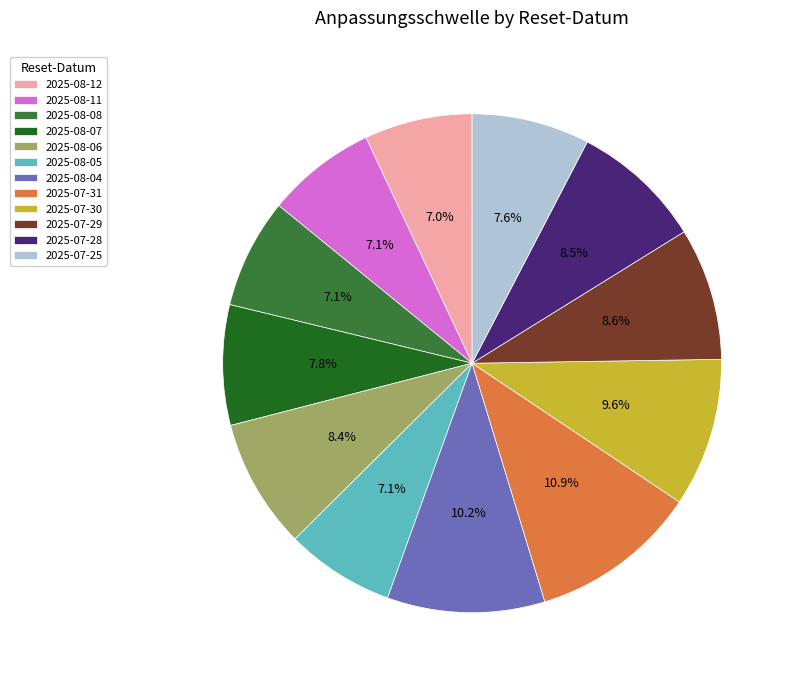

To the nearest percent, what is the difference between the largest and smallest slice percentages?

4%